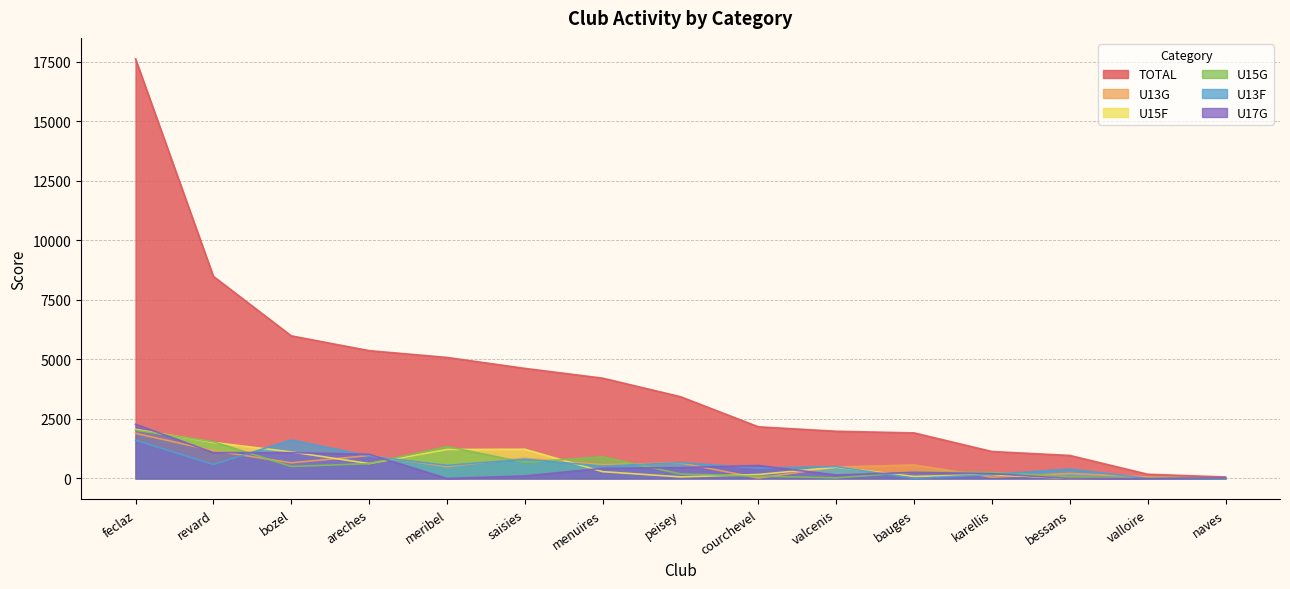

What position from the left is bauges?

11